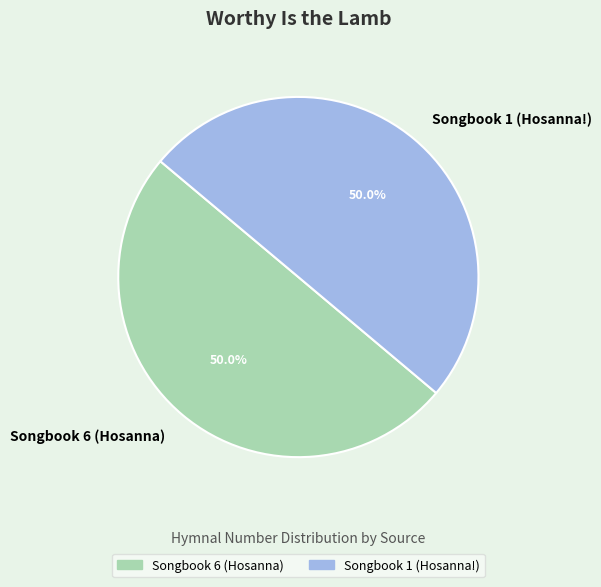

How many segments does this pie chart have?

2